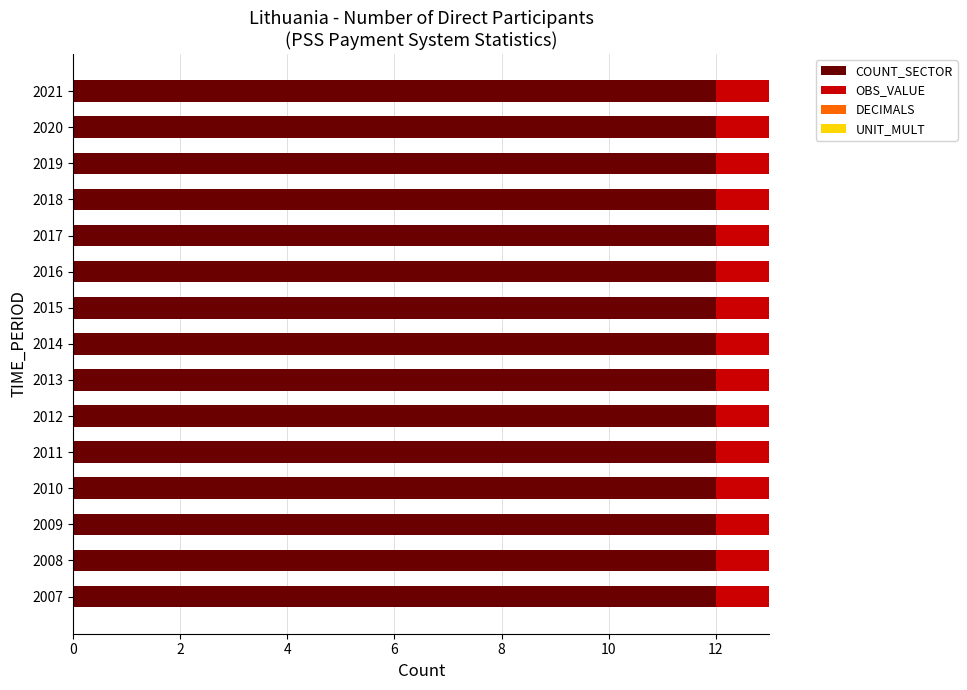

What is the total value across all series at 2010?

13